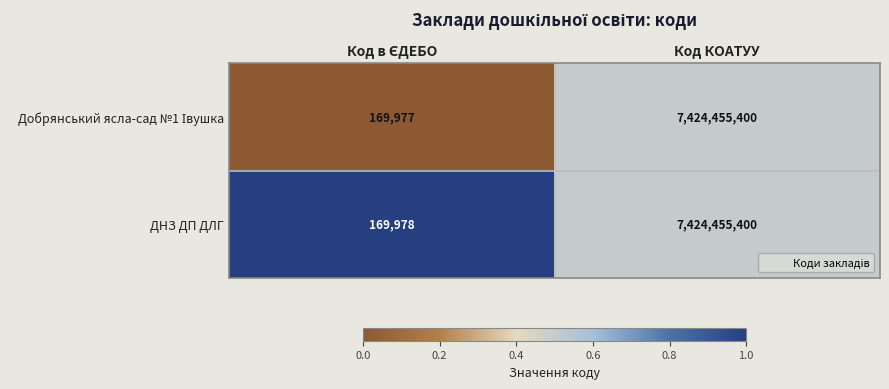

How many values in the ДНЗ ДП ДЛГ series are below 7424455400?

1